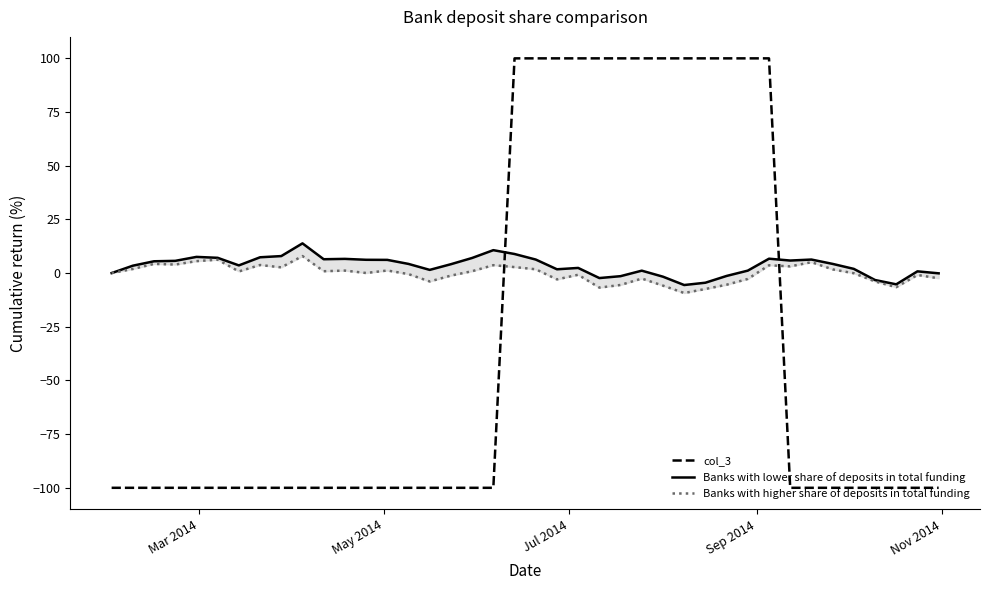

What is the maximum value for col_3?

100